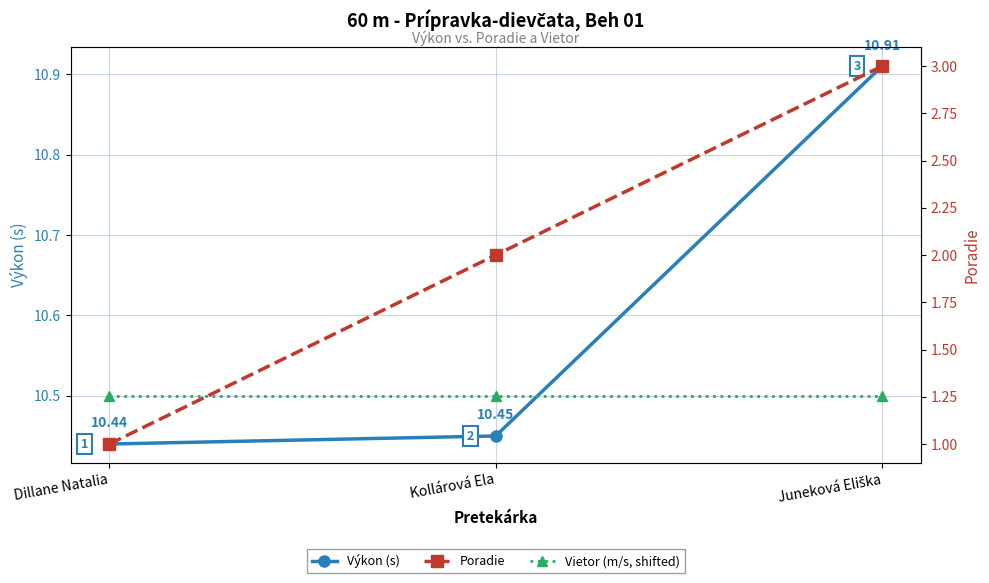

At which label does Výkon (s) reach its minimum?

Dillane Natalia